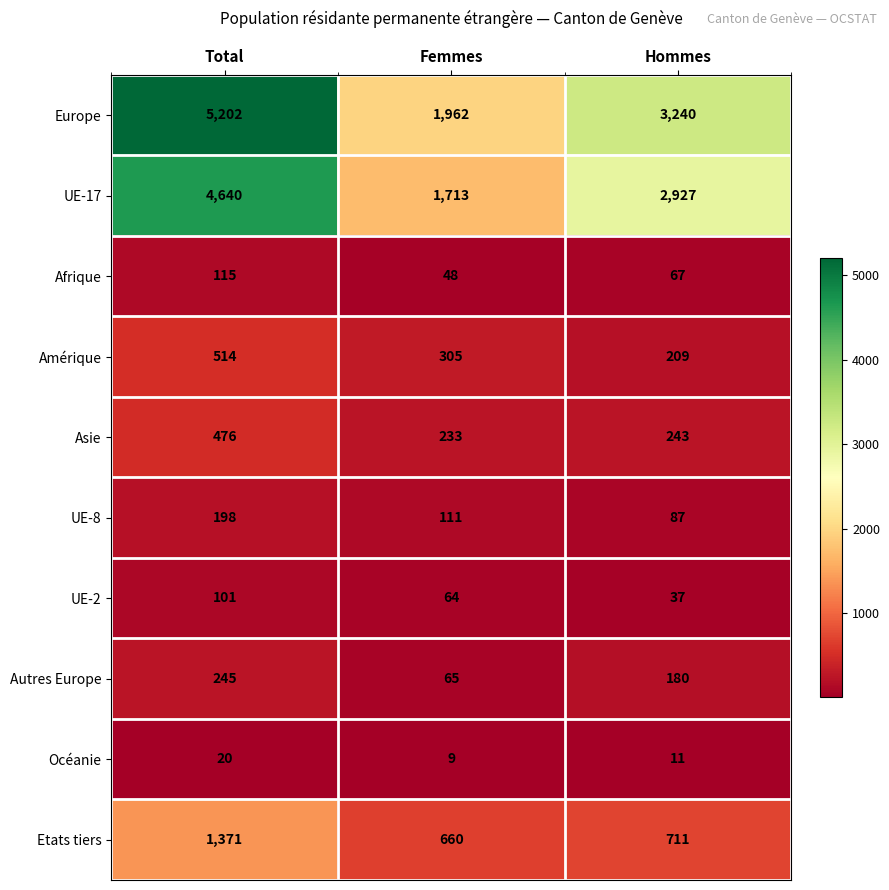

What is the sum of the UE-8 values at Total and Hommes?

285